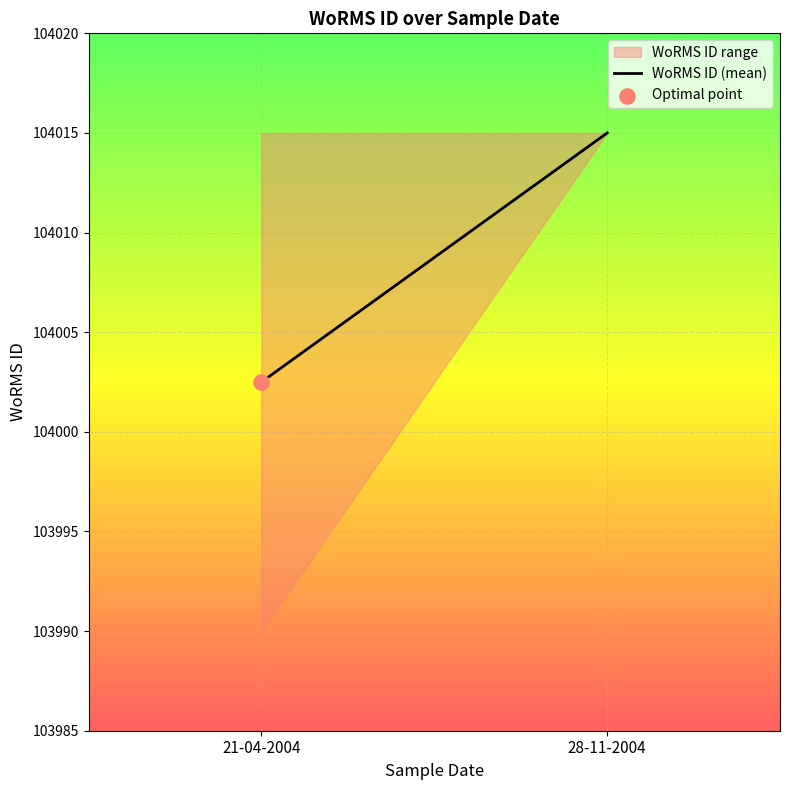

Approximately how many times larger is the value at 21-04-2004 compared to 28-11-2004?

1.0